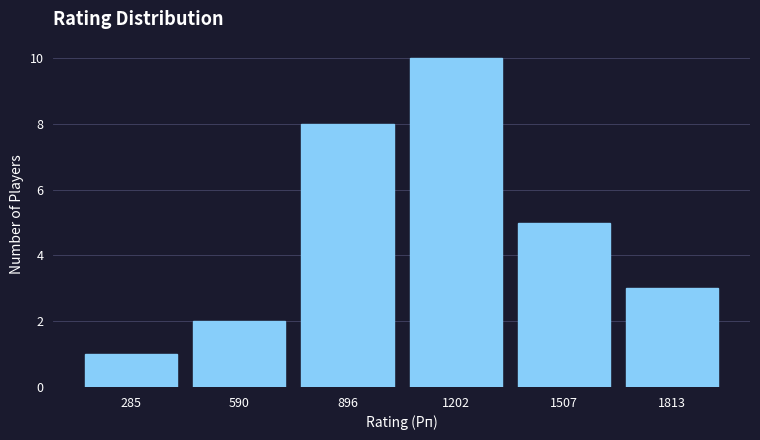

Reading left to right, transcribe all the data shown in this chart.

285=1	590=2	896=8	1202=10	1507=5	1813=3